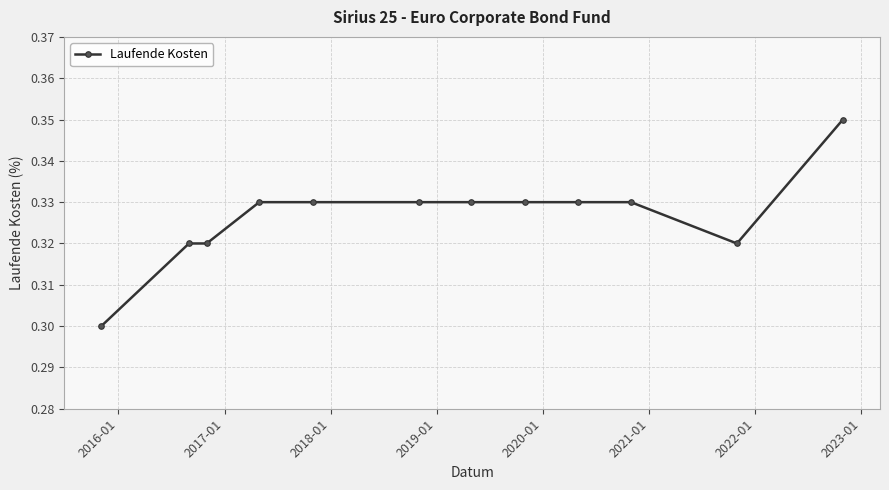

How many values are between 0 and 1?

12